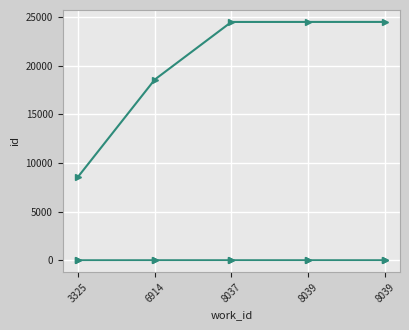

Count the number of categories in the chart.

5